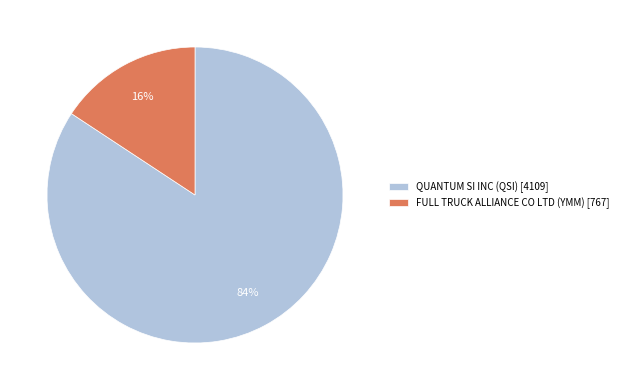

Which category has the biggest portion of the pie?

QUANTUM SI INC